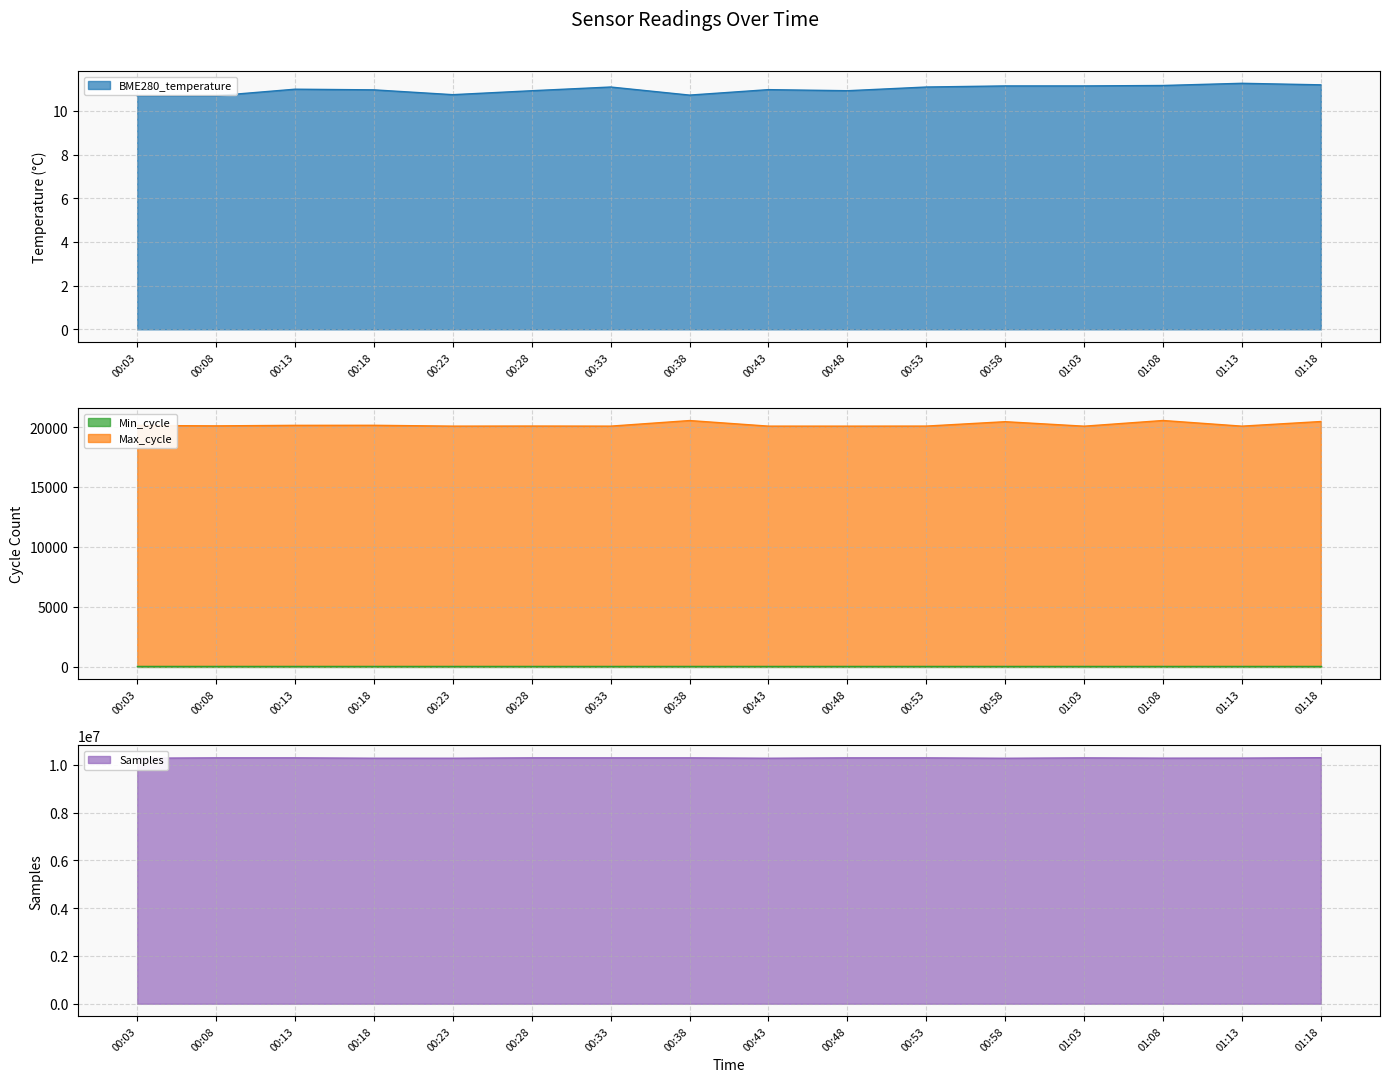

What is the average value of the BME280_temperature series?

11.0